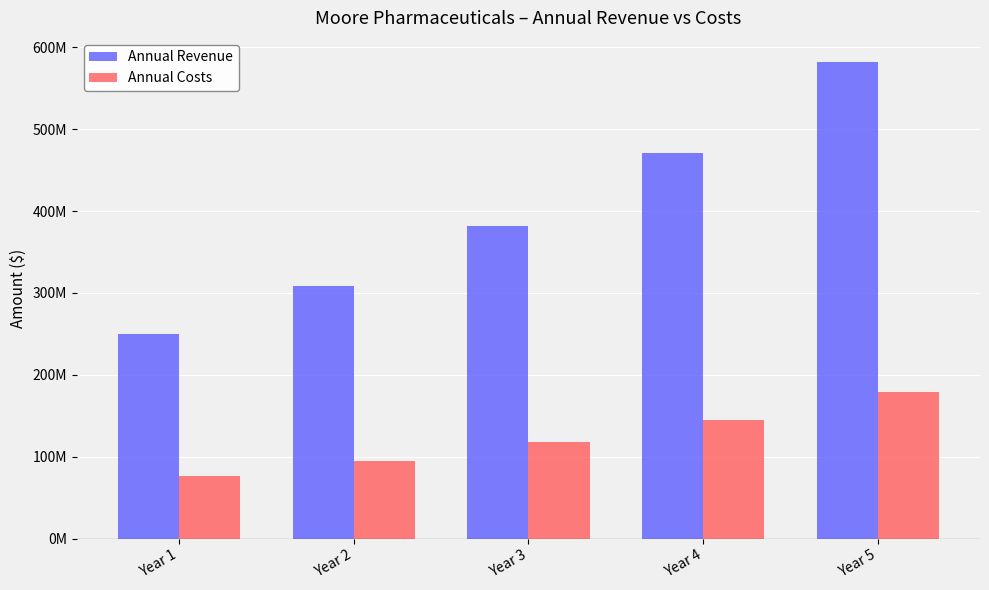

Which series changed the most between Year 2 and Year 3?

Annual Revenue